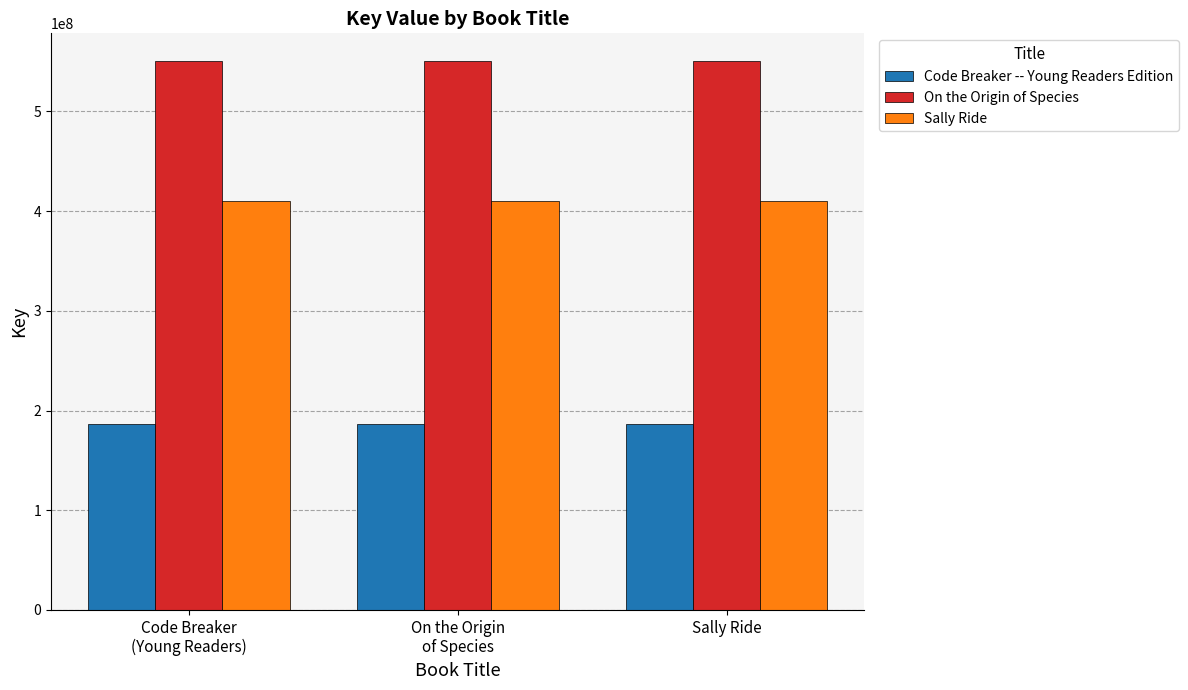

Rank the series by their maximum value, from highest to lowest.

On the Origin of Species, Sally Ride, Code Breaker -- Young Readers Edition